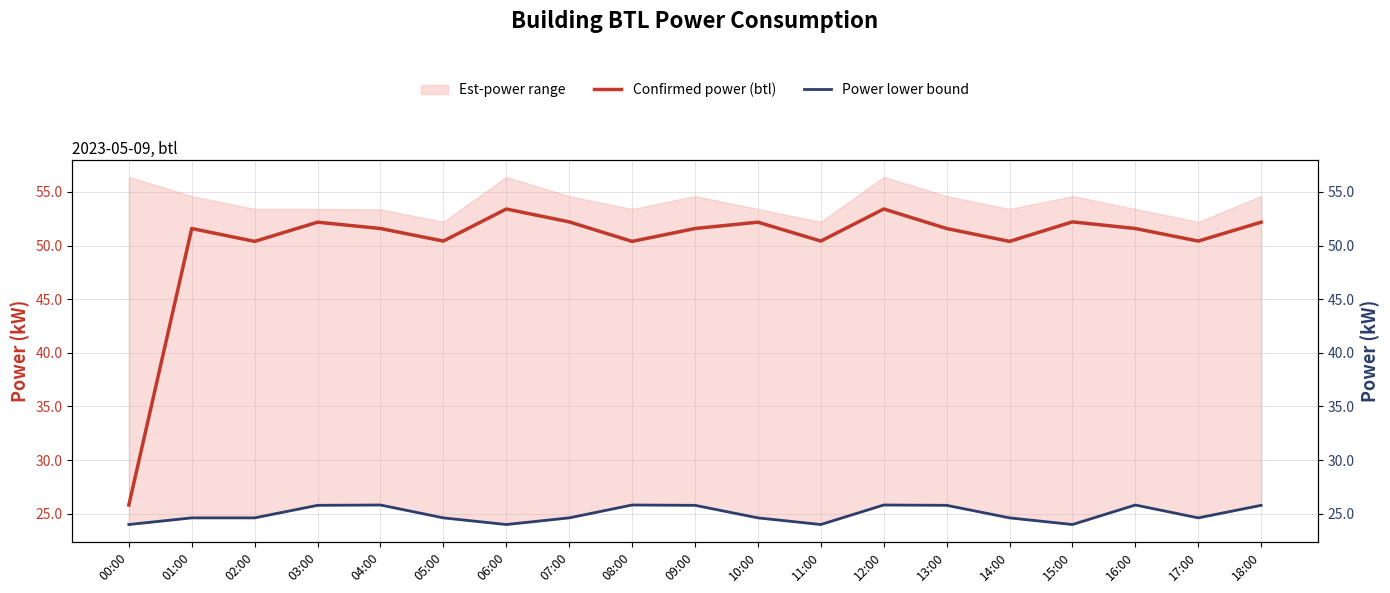

Which series has the largest range (max minus min)?

Confirmed power (btl)